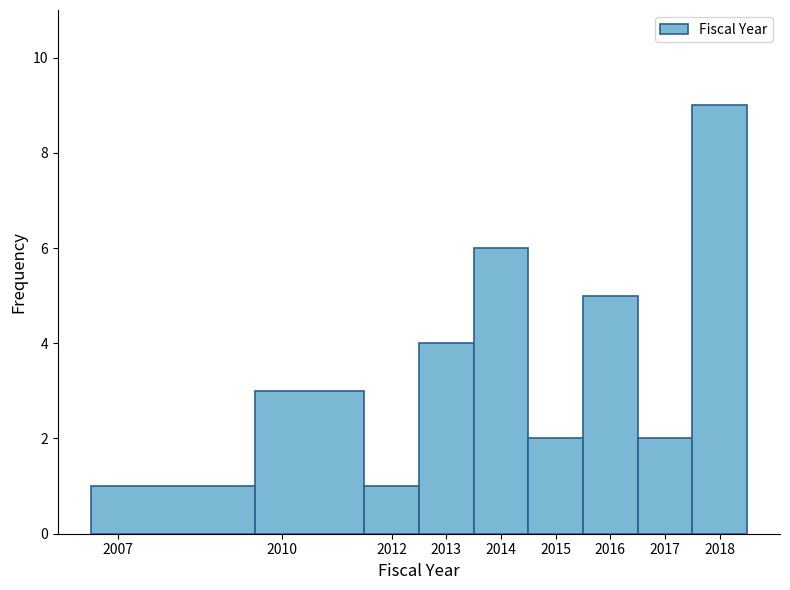

Reading left to right, list every bar in this chart as the range it spans on the x-axis followed by its height. The values are not printed on the chart, so give them approximately, as read against the axis.

2006.5 to 2009.5: 1
2009.5 to 2011.5: 3
2011.5 to 2012.5: 1
2012.5 to 2013.5: 4
2013.5 to 2014.5: 6
2014.5 to 2015.5: 2
2015.5 to 2016.5: 5
2016.5 to 2017.5: 2
2017.5 to 2018.5: 9